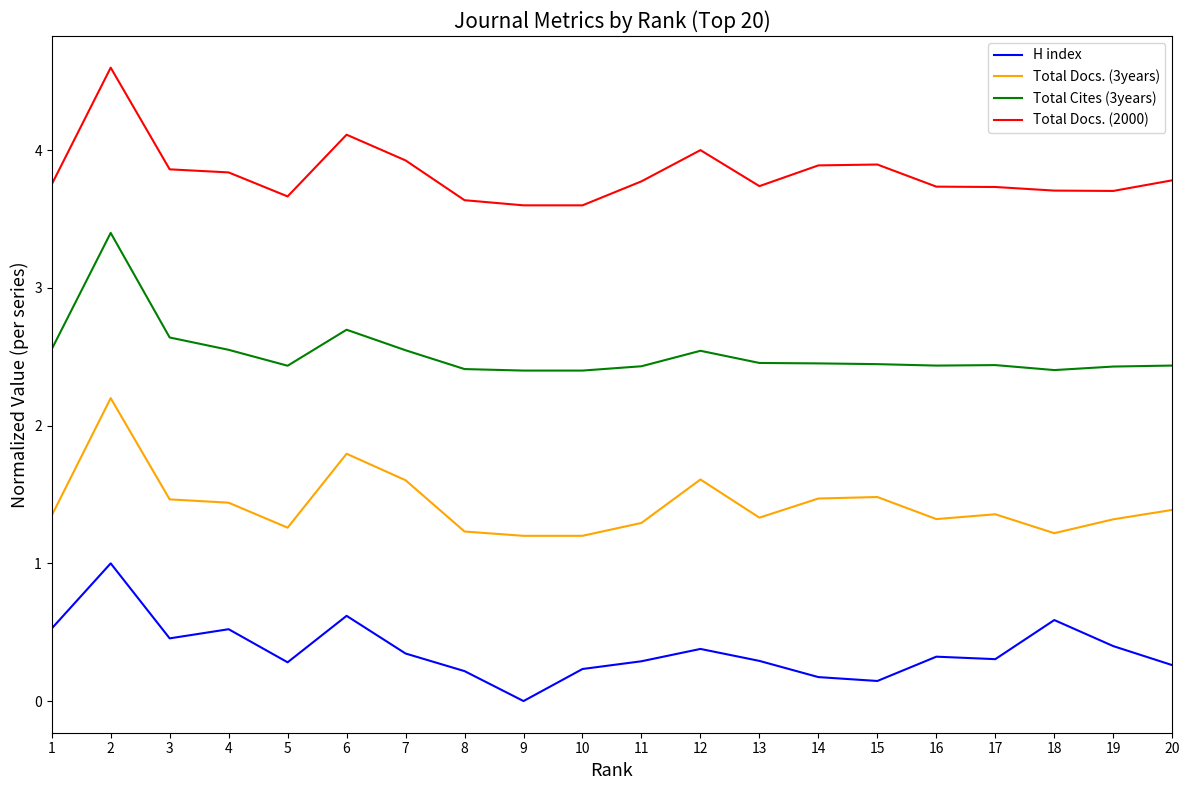

Which label corresponds to the smallest value in the chart?

9